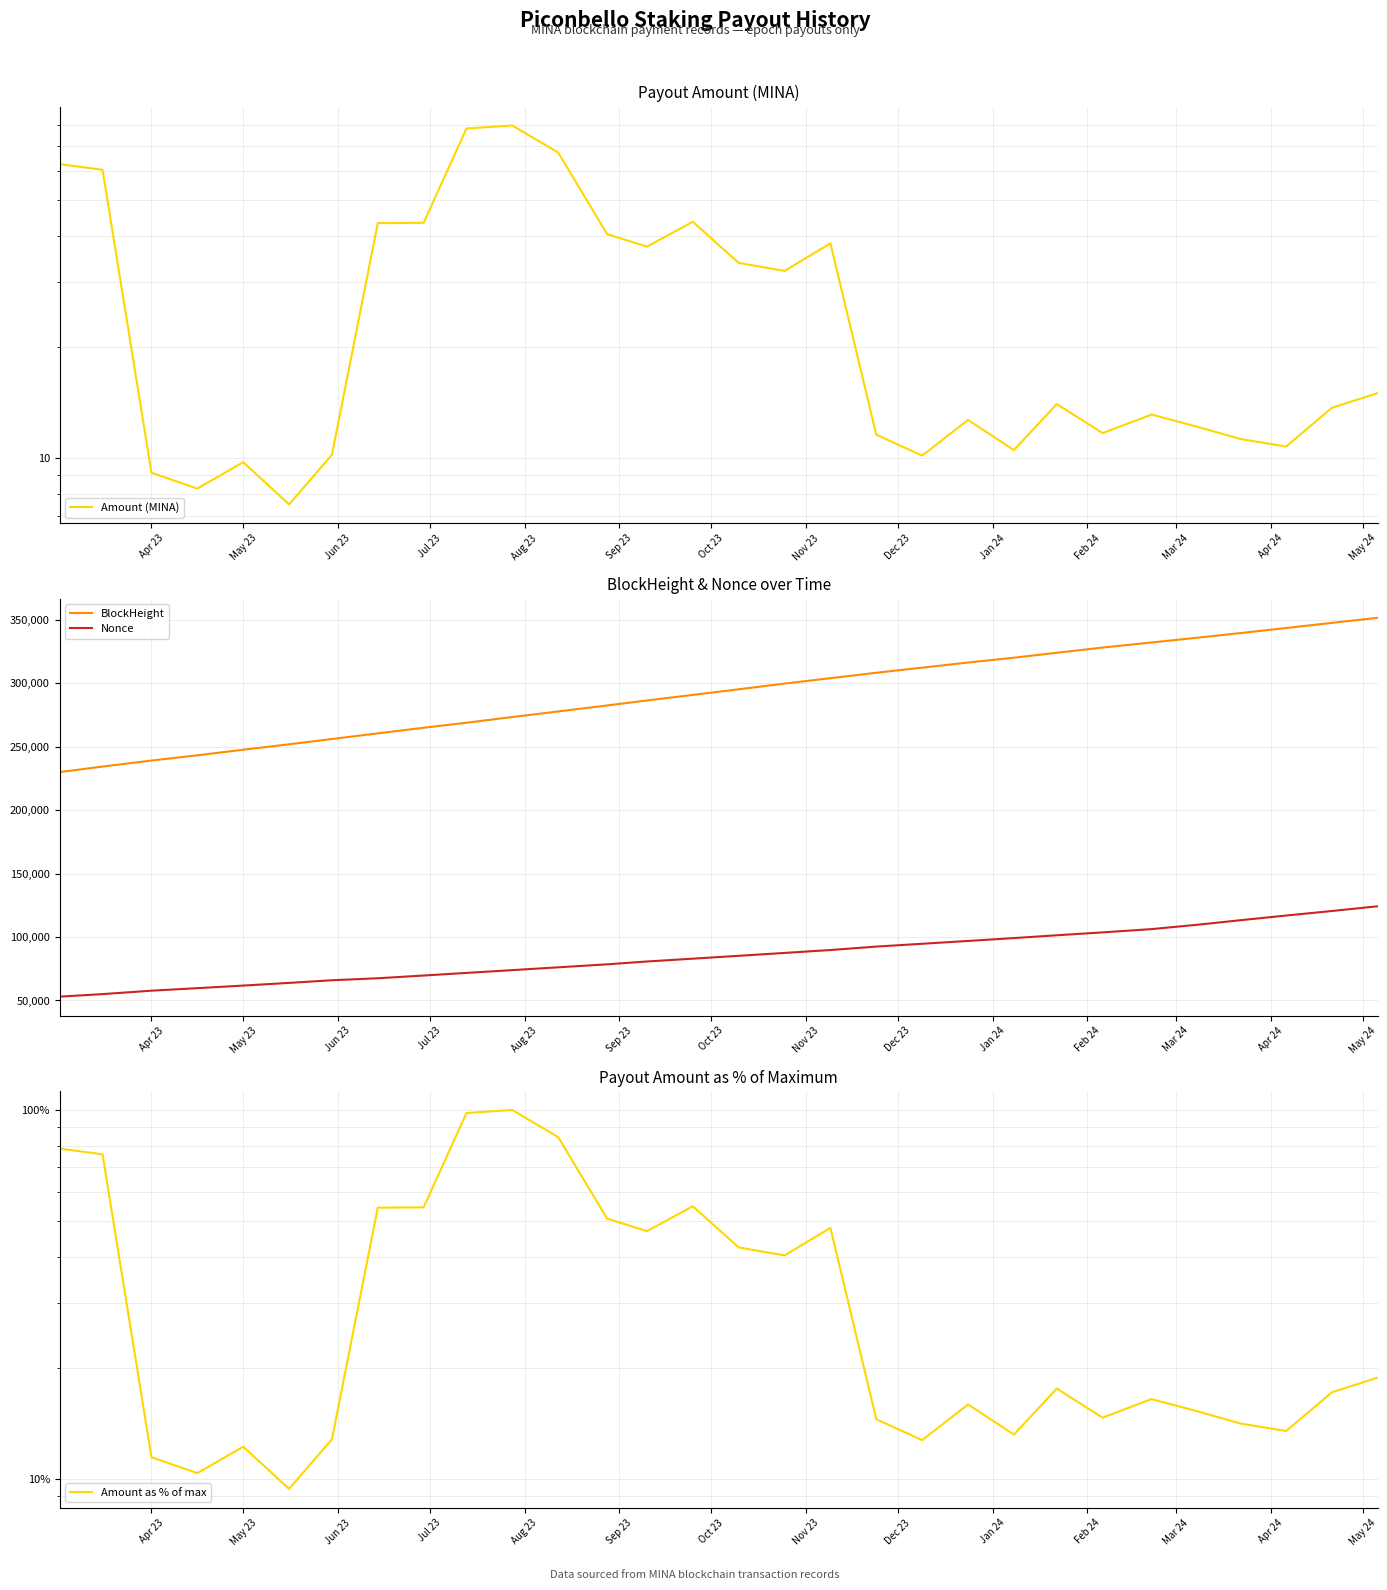

At how many categories does at least one series exceed 349325?

1